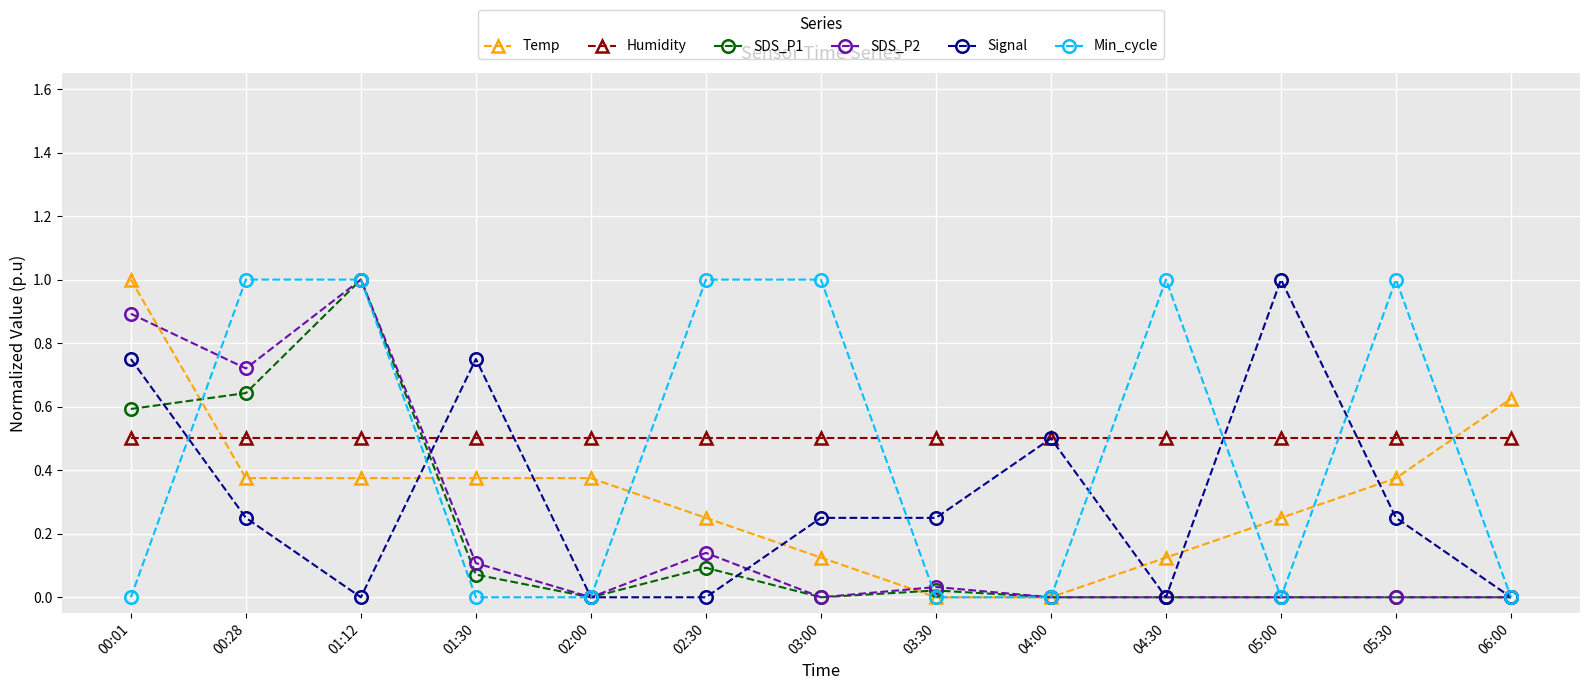

The value of Temp at 05:30 is 0.6. True or false?

False